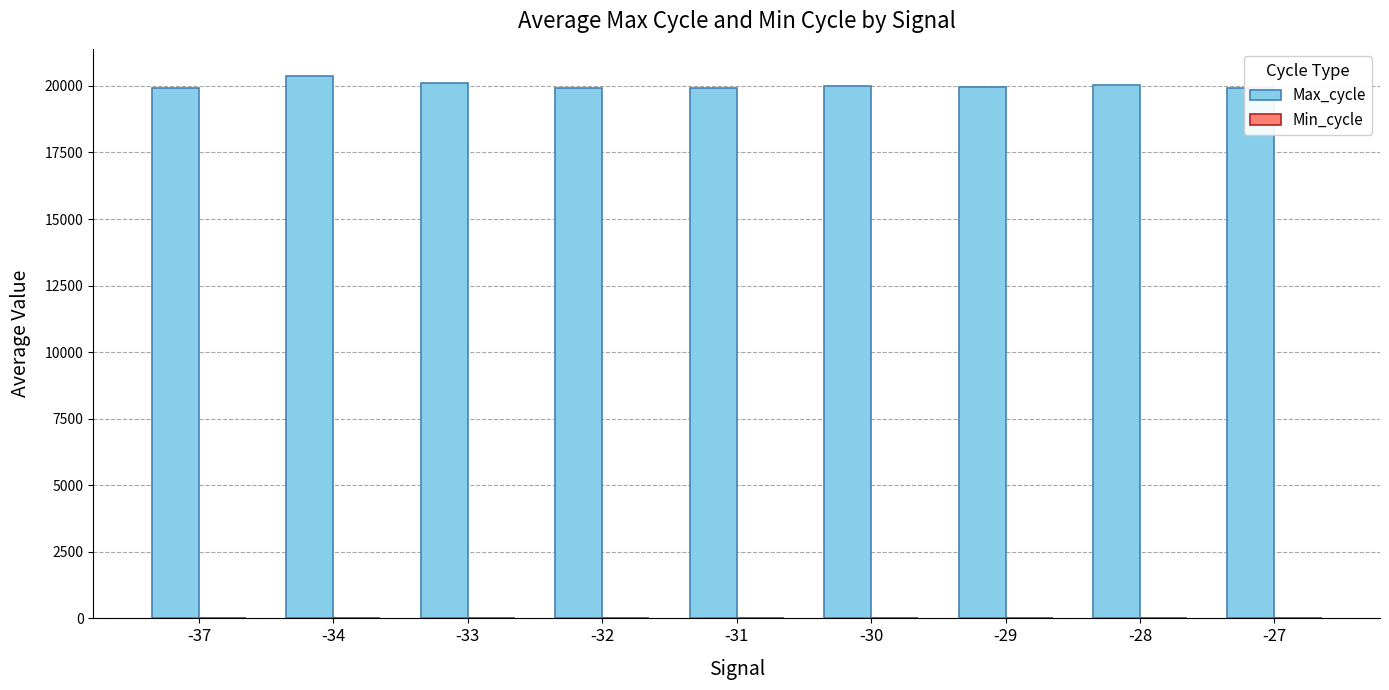

The value of Max_cycle at -27 is 31293.5. True or false?

False